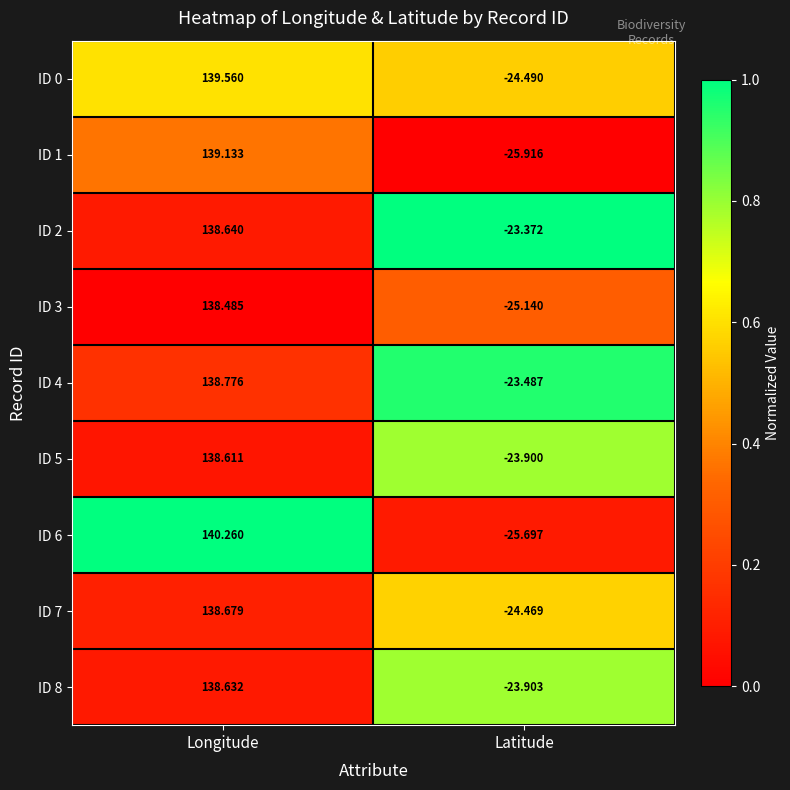

How many categories are shown in the chart?

2